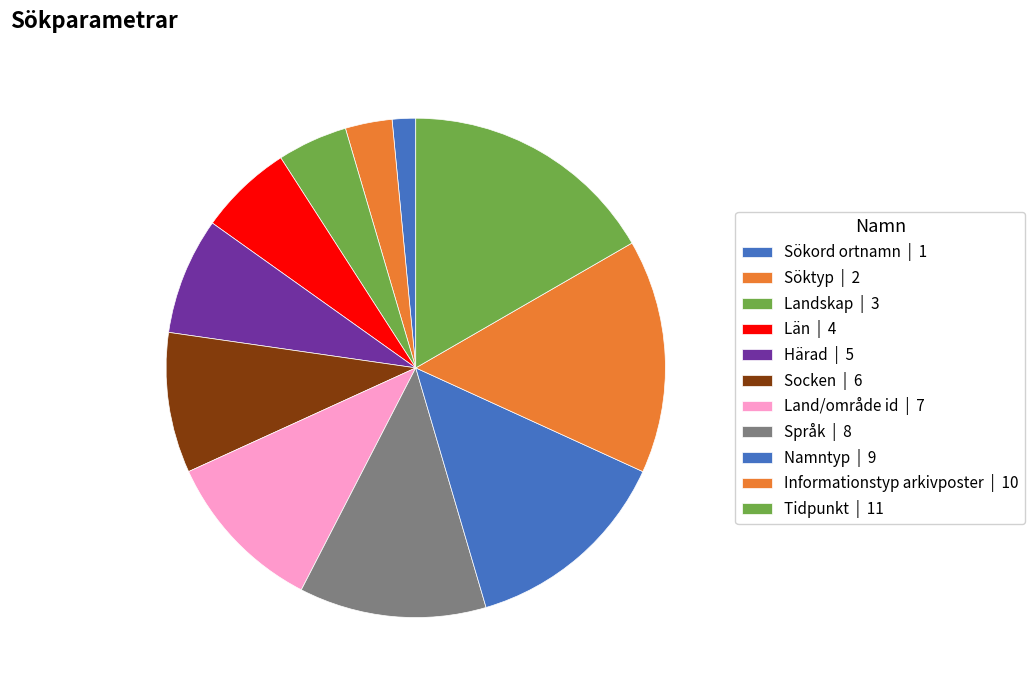

How many slices are in this pie chart?

11